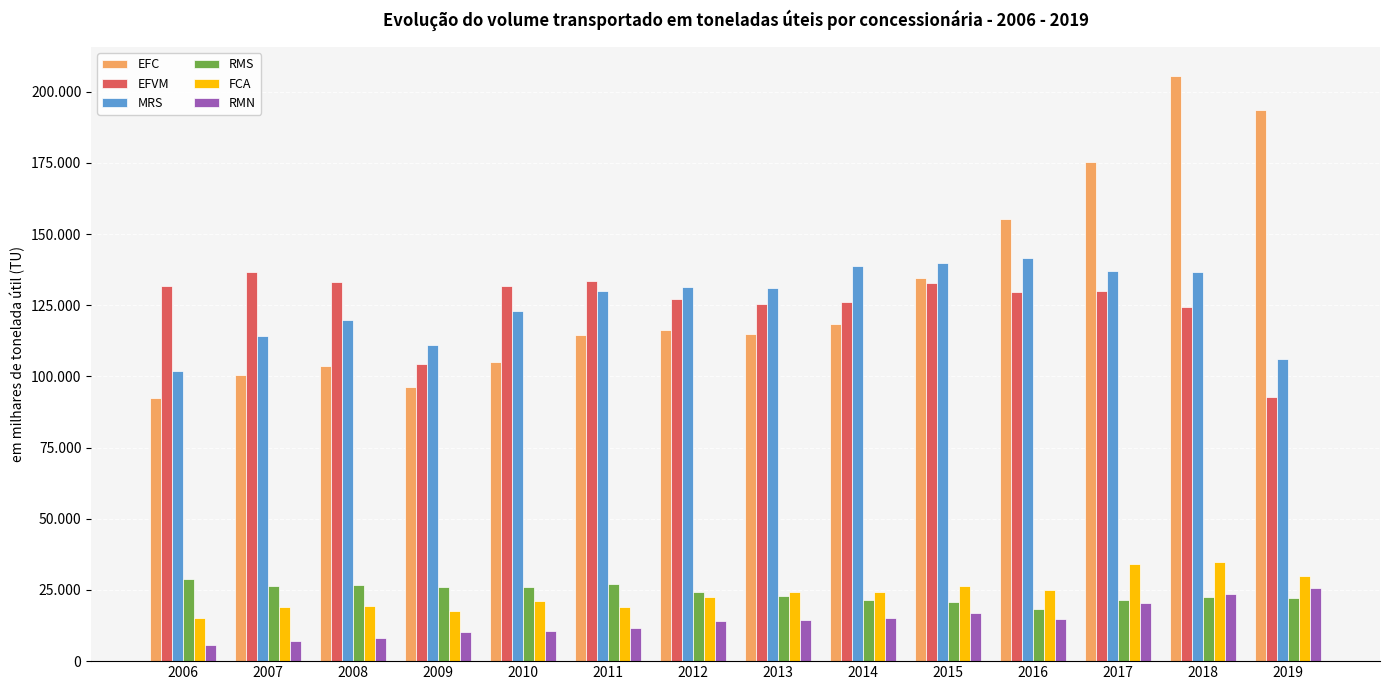

Are the bars grouped side by side (vs. stacked)?

Yes